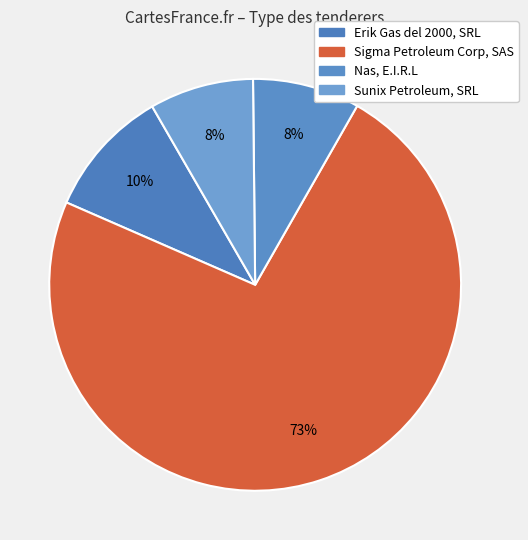

What portion of the pie excludes Erik Gas del 2000, SRL?

89.9%